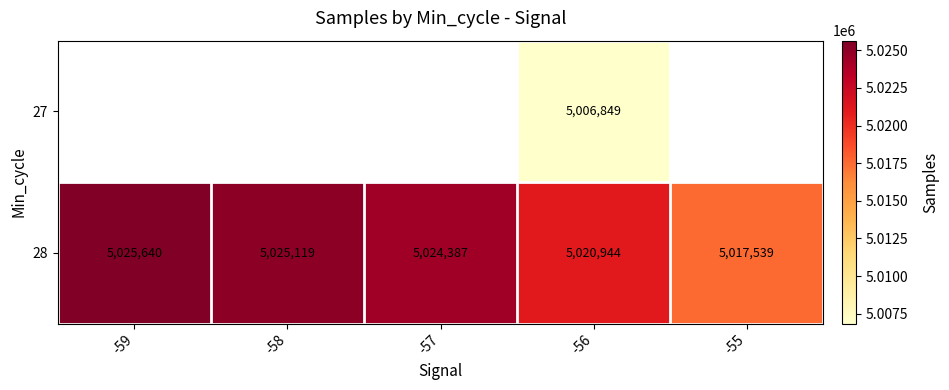

The 28 series shows 8710614 at -59. True or false?

False